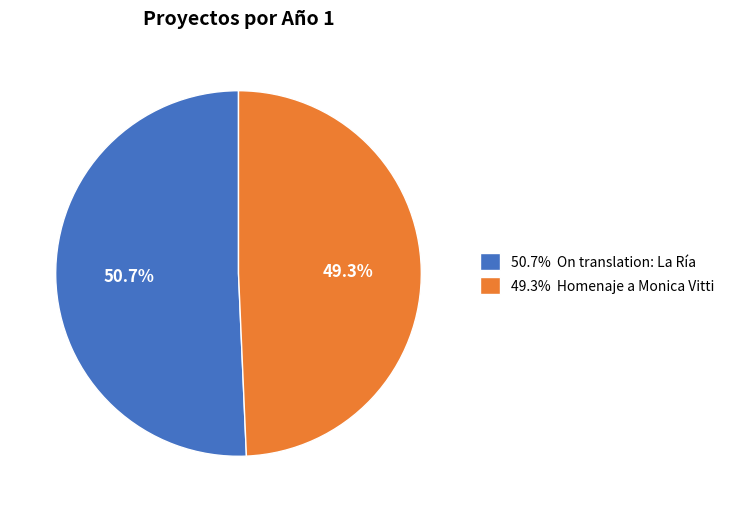

Is the sum of 49.3% Homenaje a Monica Vitti and 50.7% On translation: La Ría greater than half?

Yes